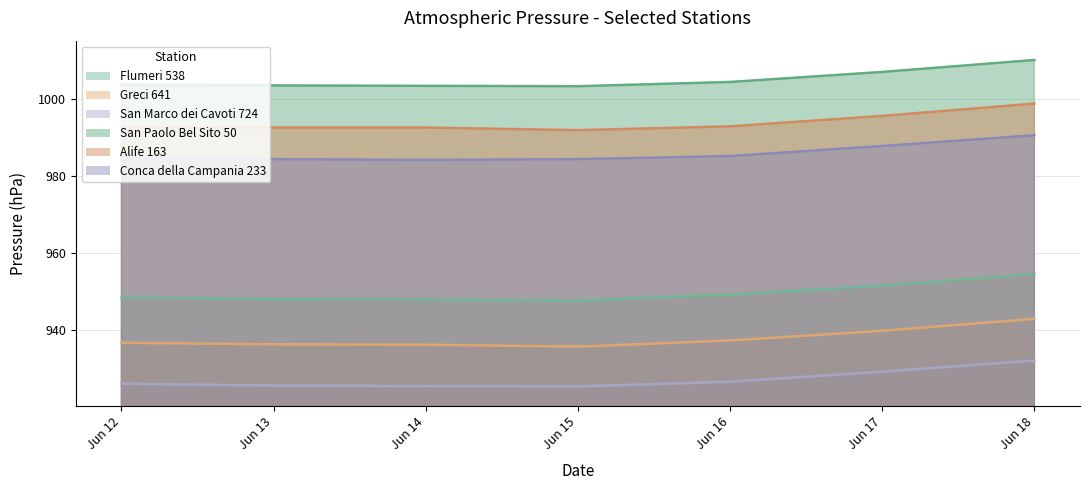

What is the smallest value displayed?

925.4